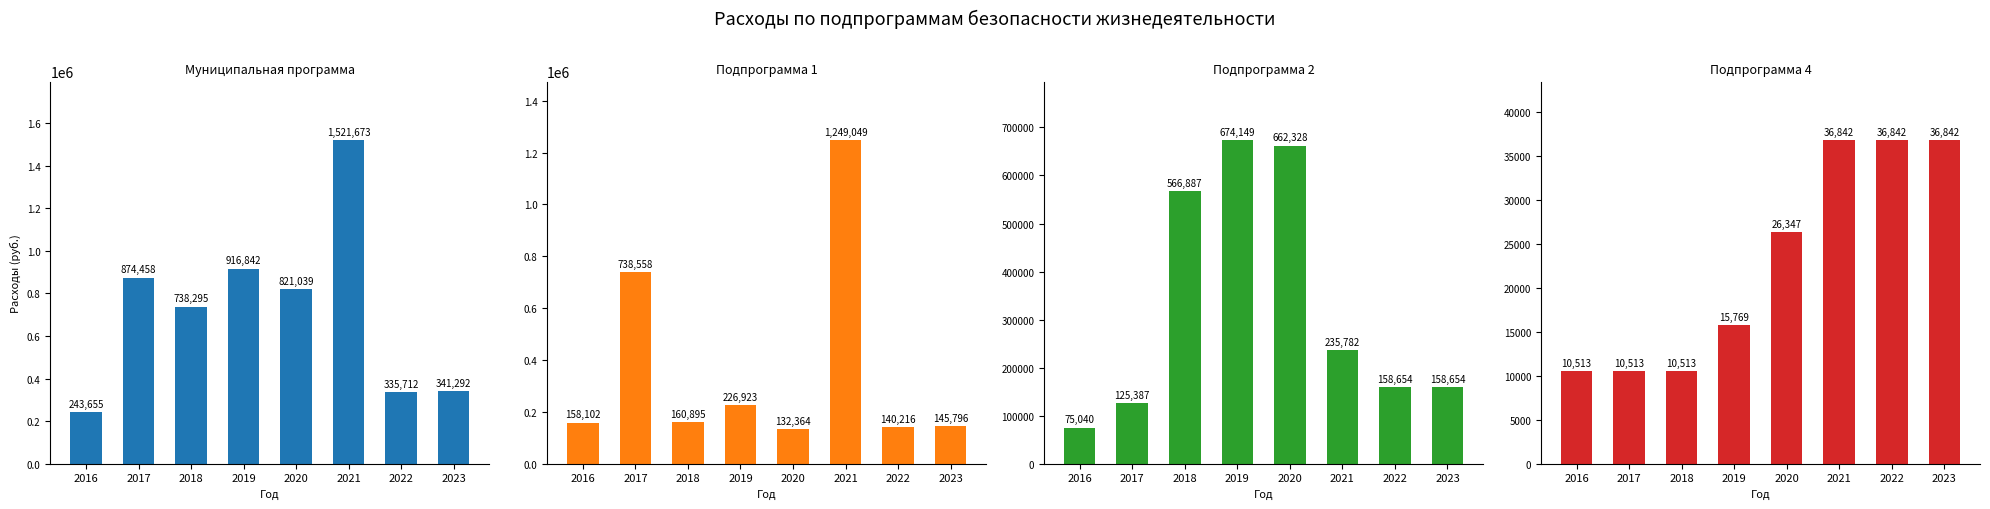

Reading right to left, transcribe all the data shown in this chart.

Муниципальная программа: 341292.0	335712.0	1521673.0	821039.2	916841.7	738294.6	874457.6	243655.1
Подпрограмма 1: 145796.0	140216.0	1249049.0	132364.0	226923.5	160895.0	738558.0	158102.2
Подпрограмма 2: 158654.0	158654.0	235782.0	662328.2	674149.2	566887.0	125387.0	75040.0
Подпрограмма 4: 36842.0	36842.0	36842.0	26347.0	15769.0	10512.6	10512.6	10512.9